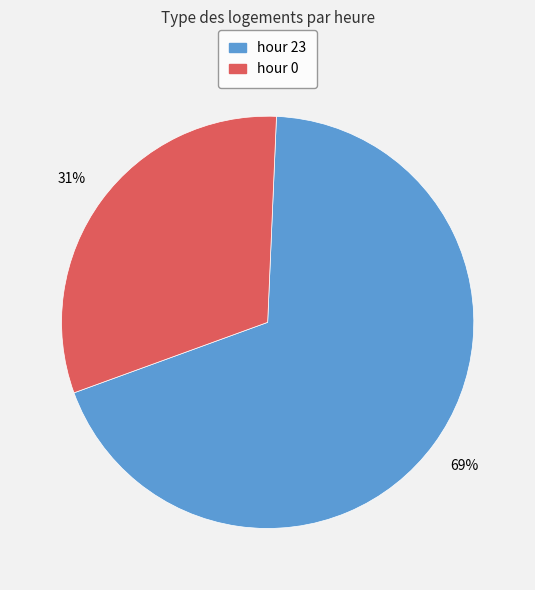

To the nearest percent, what is the average slice percentage?

50%